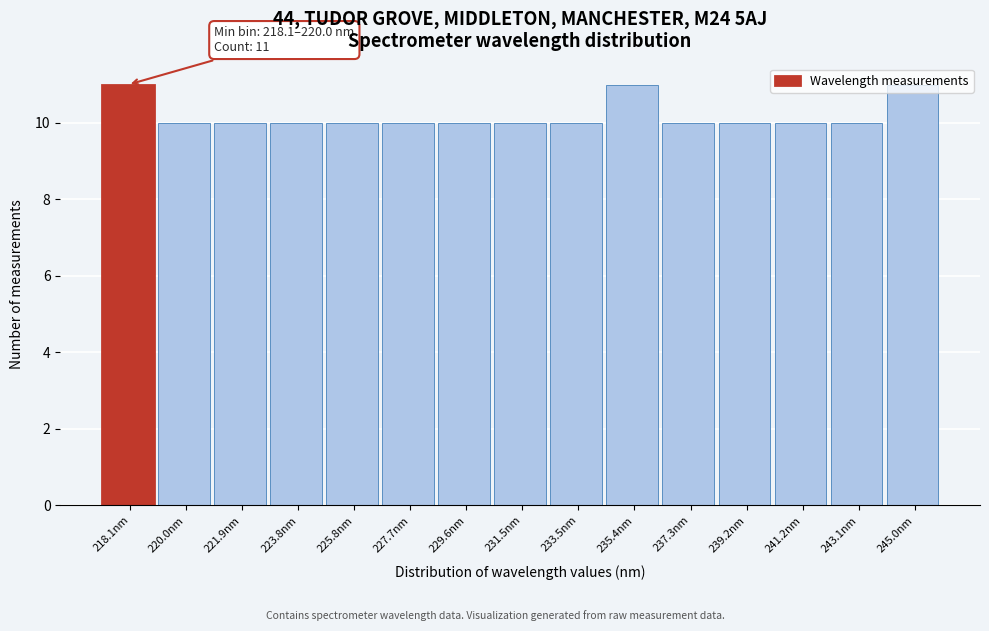

What is the label of the 13th bar from the right?

221.9nm